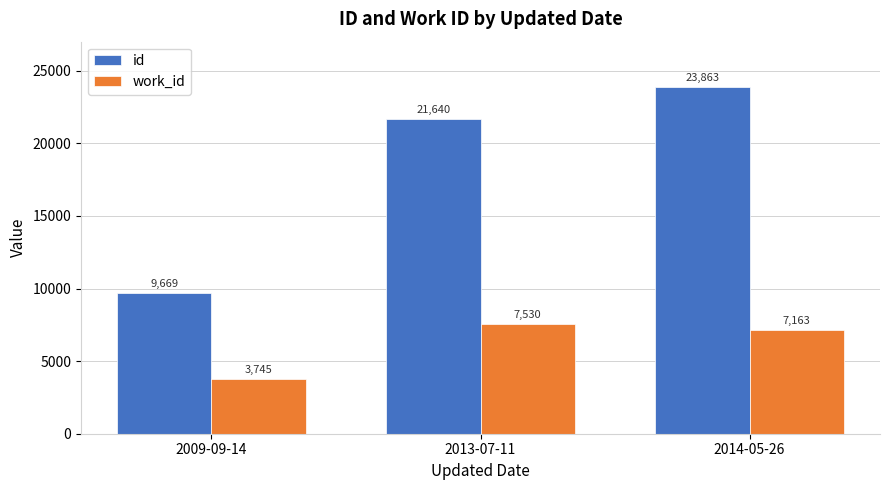

What is the difference between the maximum and minimum values in the id series?

14194